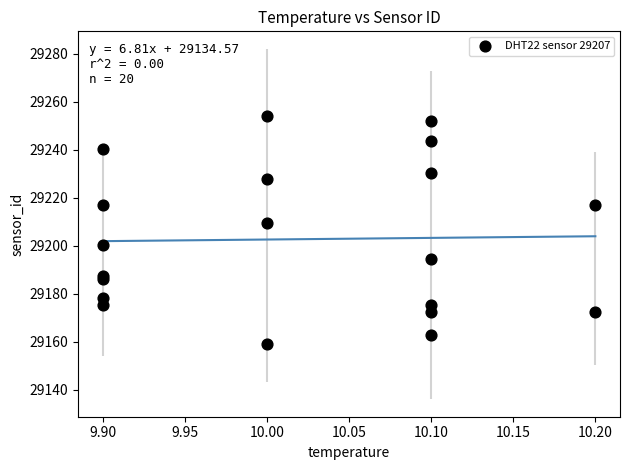

What Y value in the scatter plot is closest to 29206?

29209.5